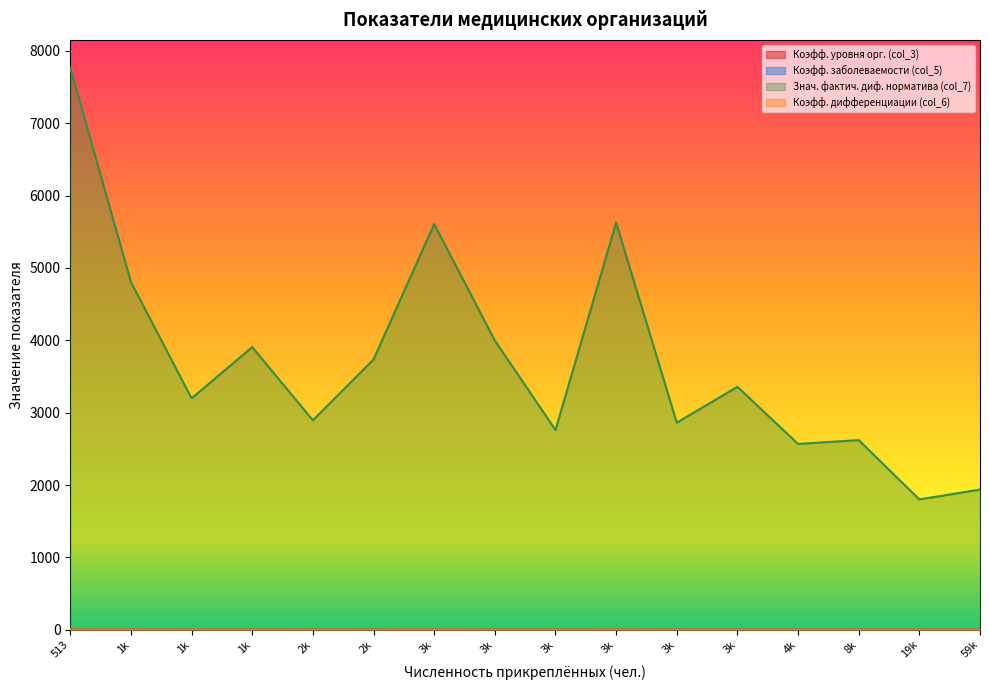

How many lines are shown in the chart?

4